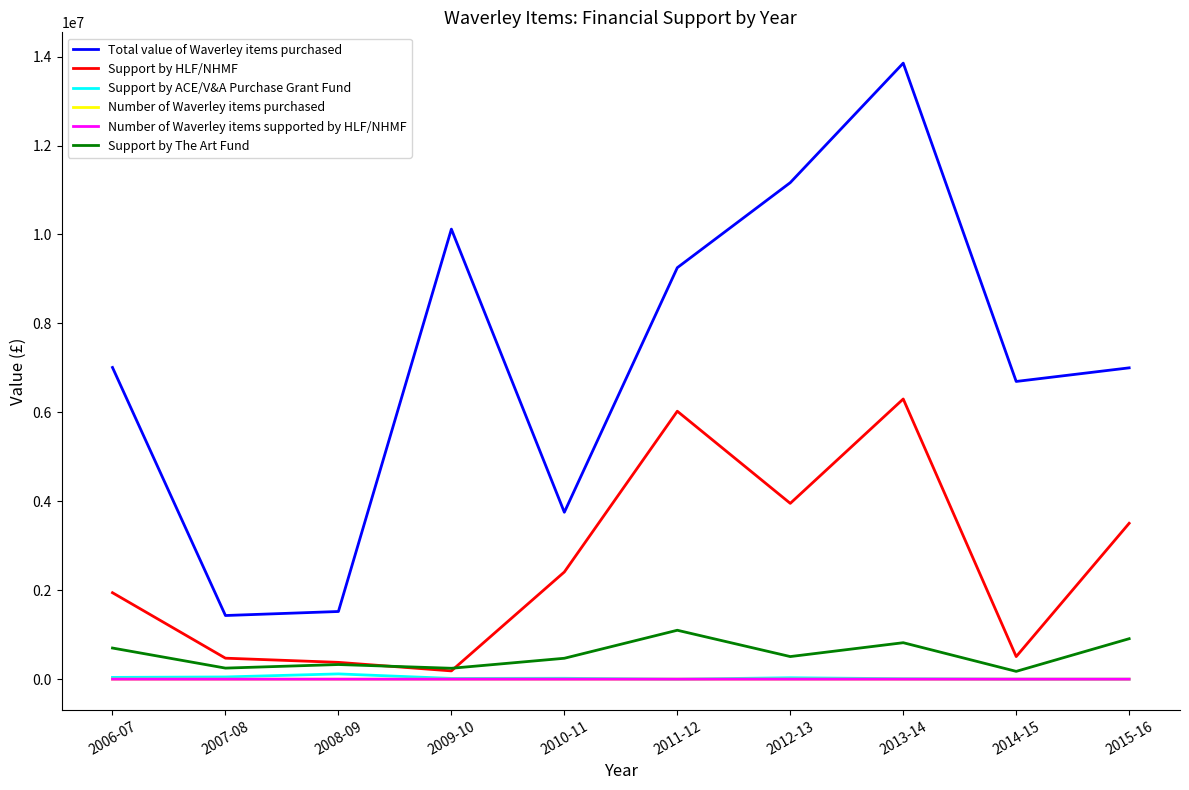

True or false: Total value of Waverley items purchased and Number of Waverley items supported by HLF/NHMF intersect in this chart.

False